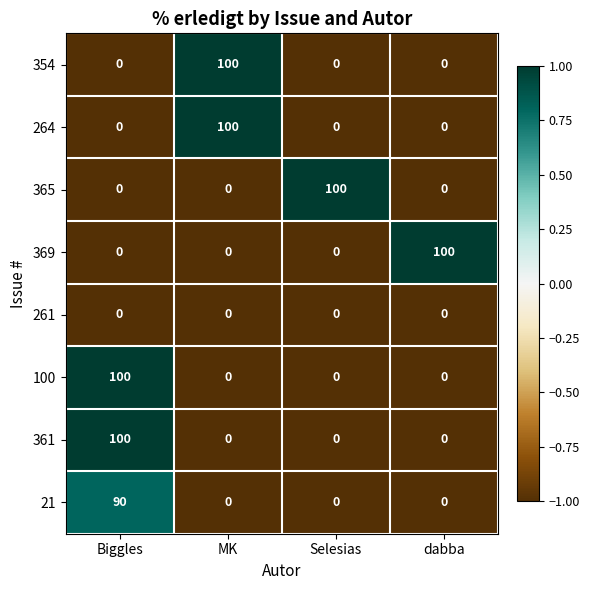

Count the number of categories in the chart.

4